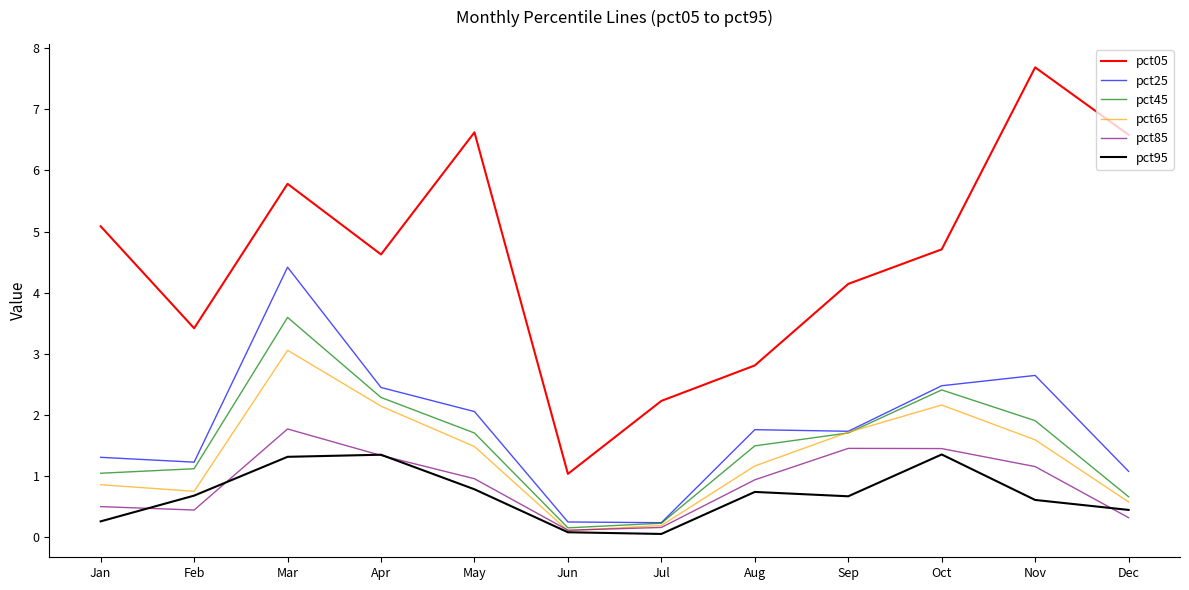

Which series has the largest total across all categories?

pct05